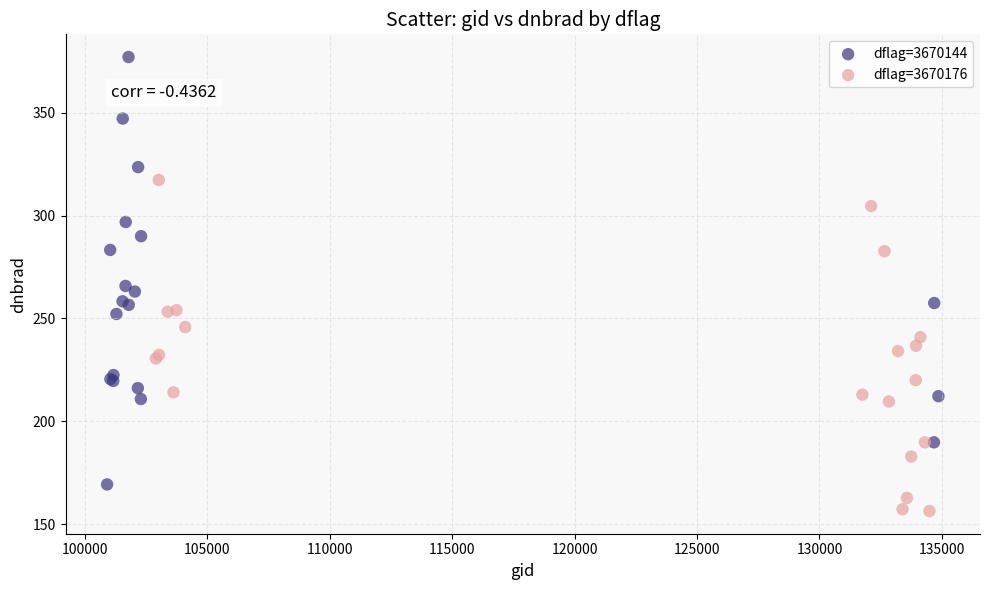

Which series reaches the maximum Y coordinate?

dflag=3670144